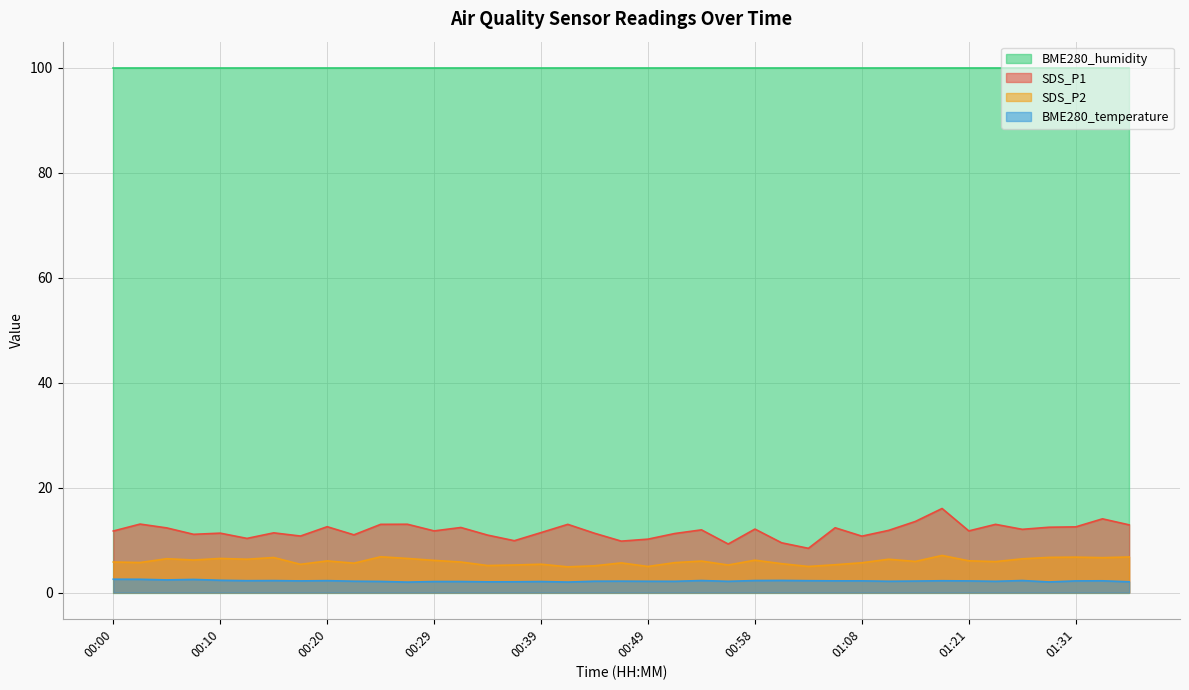

At which label does BME280_temperature reach its peak?

00:00